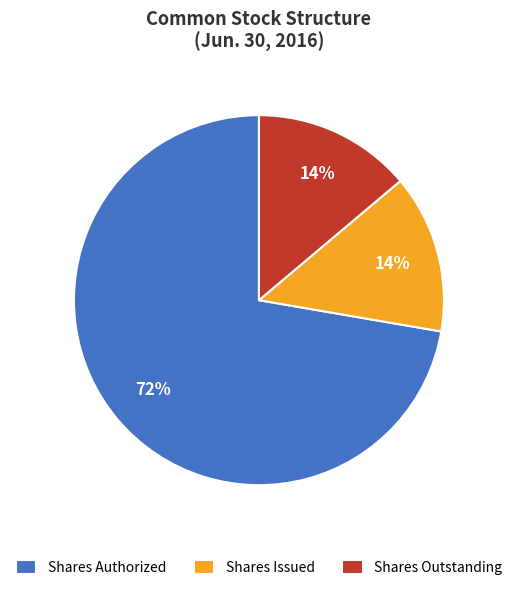

Do Shares Outstanding and Shares Issued together represent more than half of the pie?

No